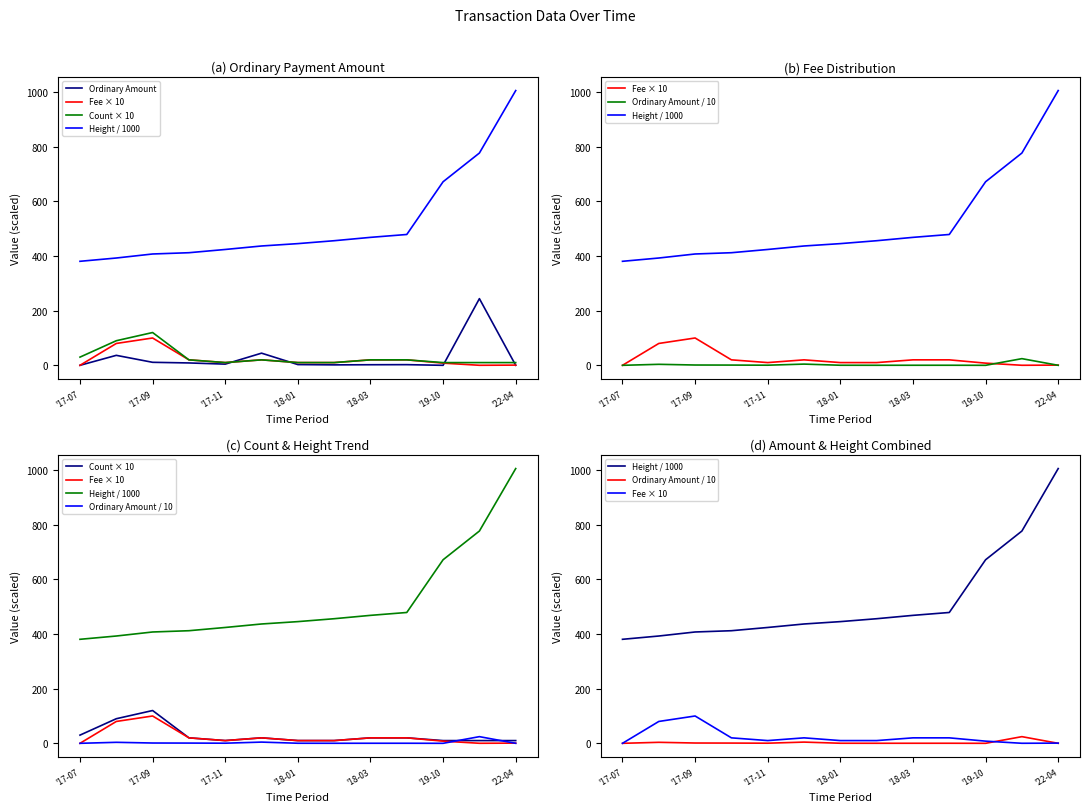

True or false: Ordinary Amount / 10 has a value of 0.0 at '22-04.

False